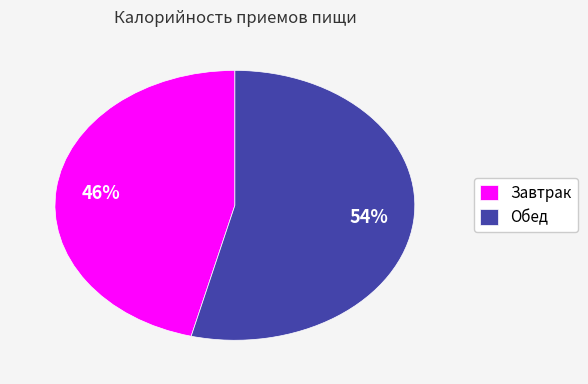

To the nearest percent, what is the average slice percentage?

50%